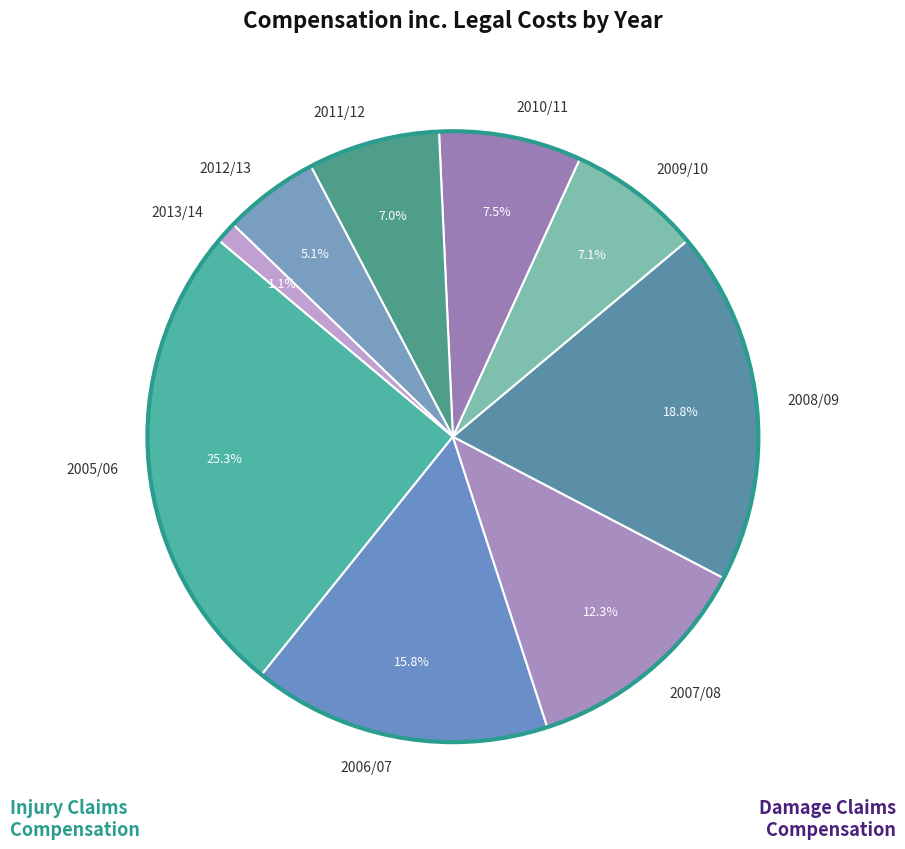

To the nearest percent, what is the difference between the 2011/12 and 2005/06 slice percentages?

18%